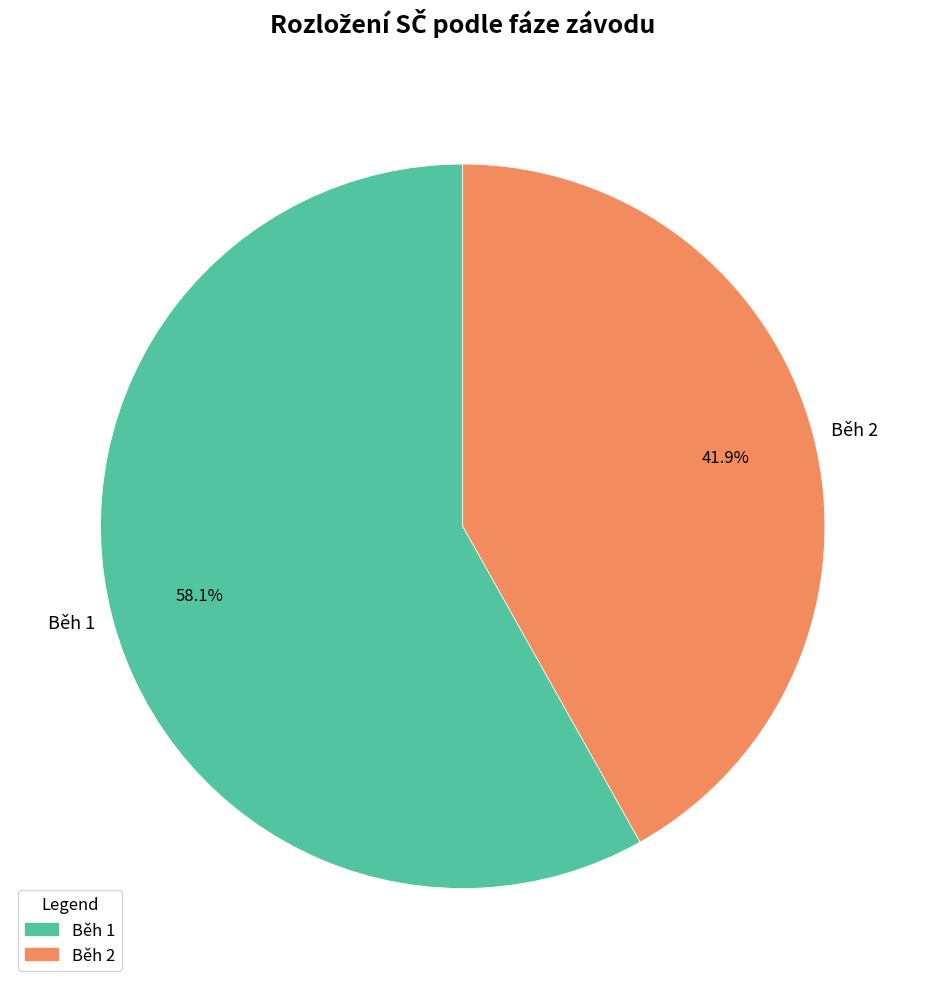

Which category has the biggest portion of the pie?

Běh 1